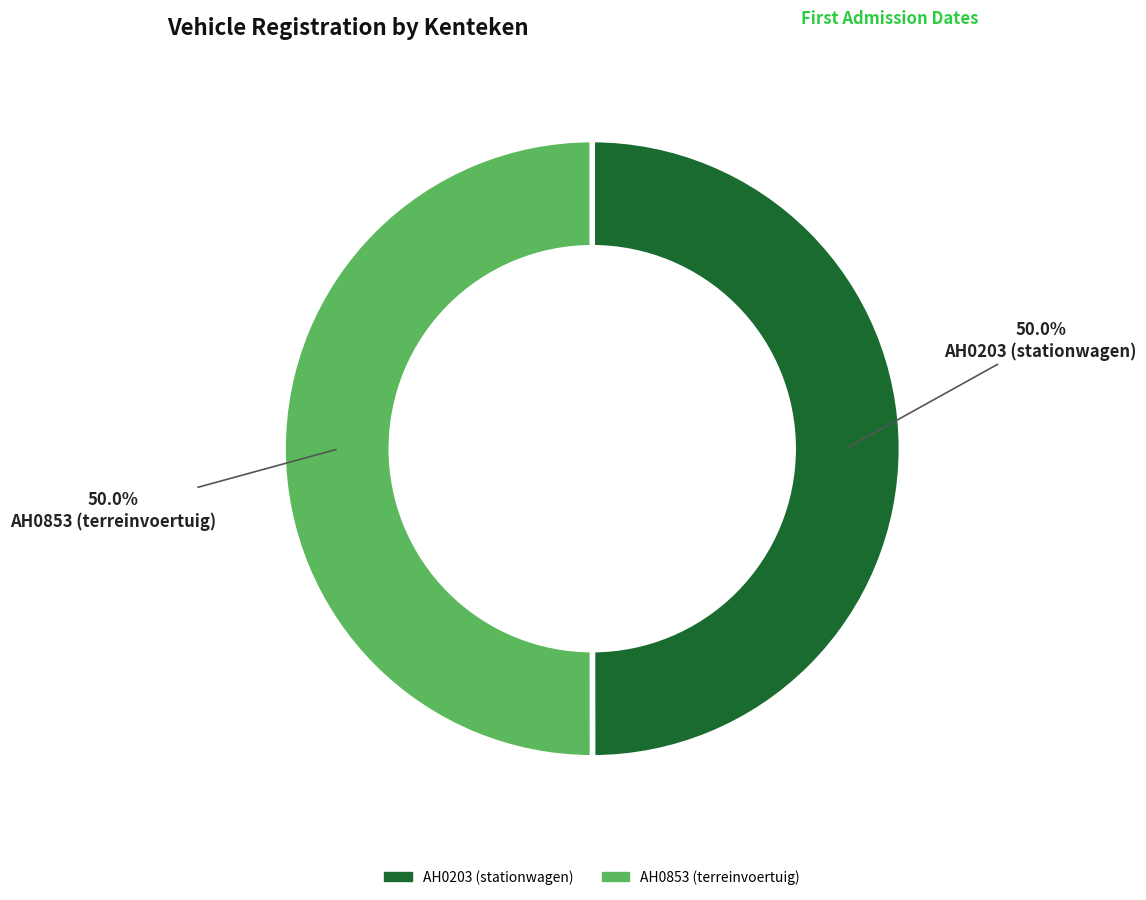

What percentage do AH0853 (terreinvoertuig) and AH0203 (stationwagen) together represent?

100.0%